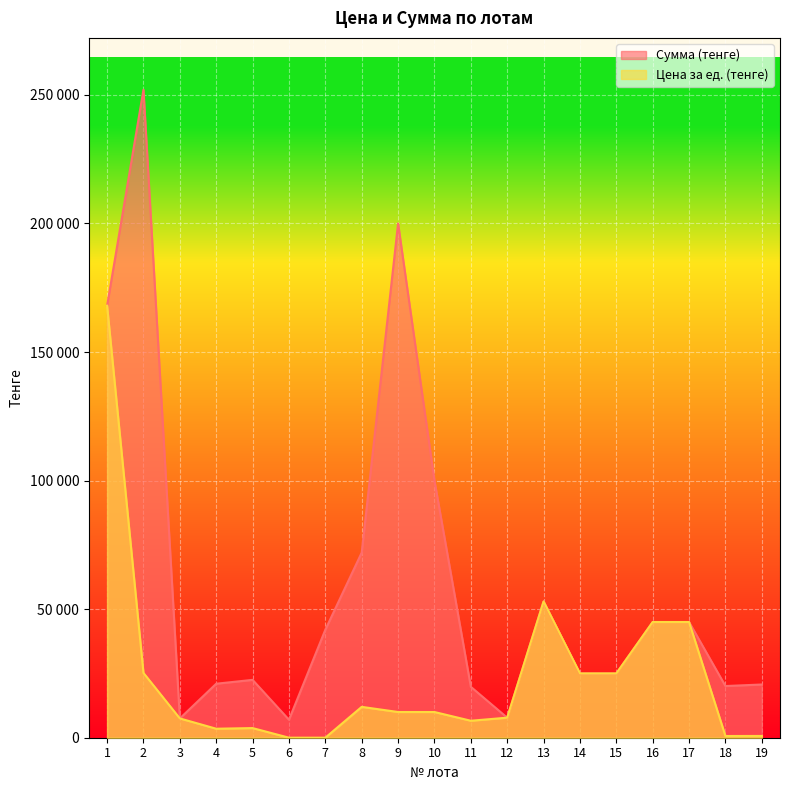

Reading right to left, list all the values displayed in this chart.

Цена за ед. (тенге): 690	670	45000	45000	25000	25000	53000	7800	6600	10000	10000	12000	14	14	3750	3500	7500	25200	168000
Сумма (тенге): 20700	20100	45000	45000	25000	25000	53000	7800	19800	100000	200000	72000	42000	7000	22500	21000	7500	252000	168000